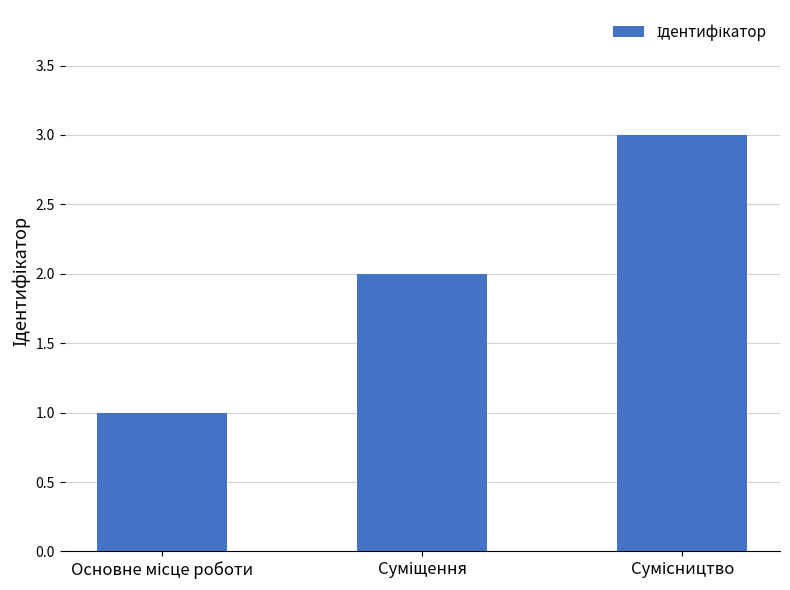

What is the value of the 1st bar from the left?

1